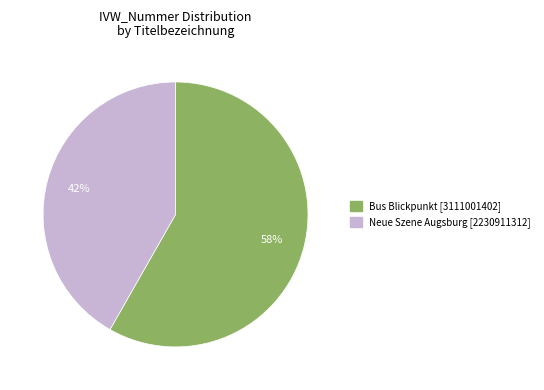

Do Bus Blickpunkt [3111001402] and Neue Szene Augsburg [2230911312] together represent more than half of the pie?

Yes